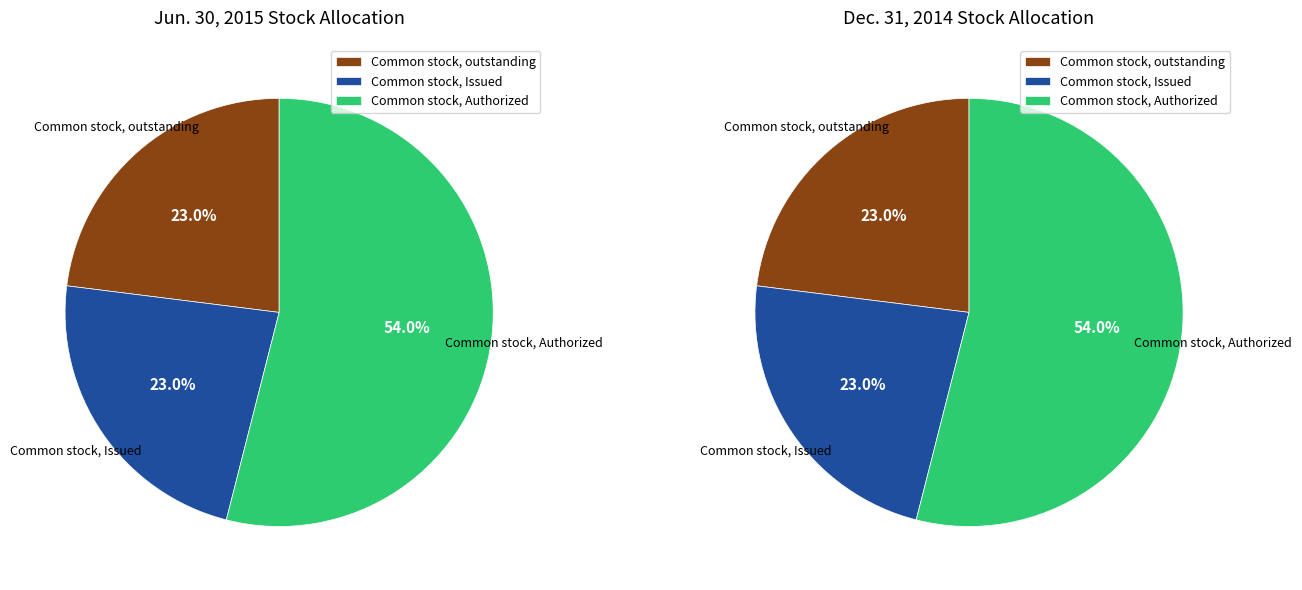

What percentage is the Common stock, Authorized slice, to the nearest percent?

54%